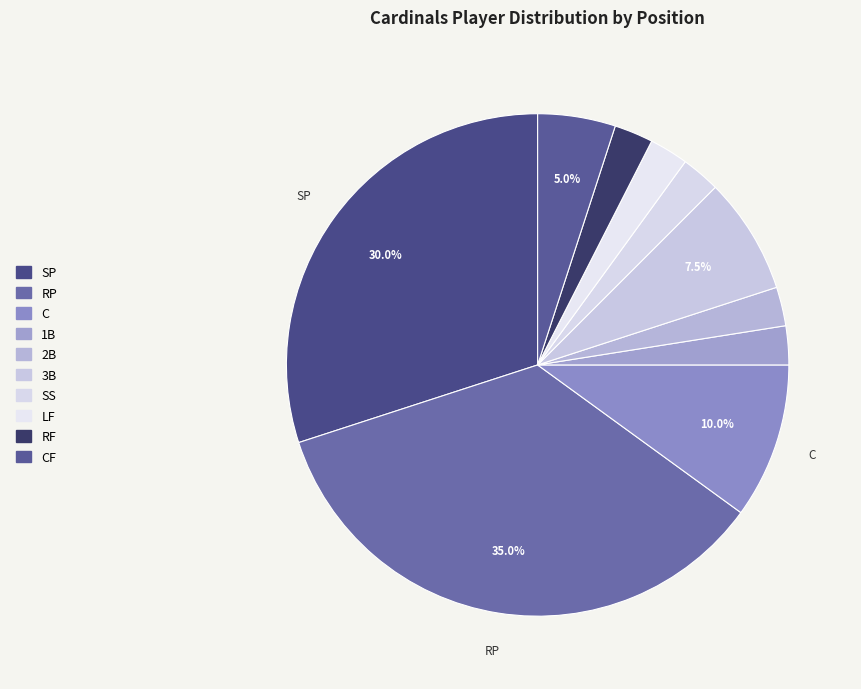

Count the number of slices in the pie.

10